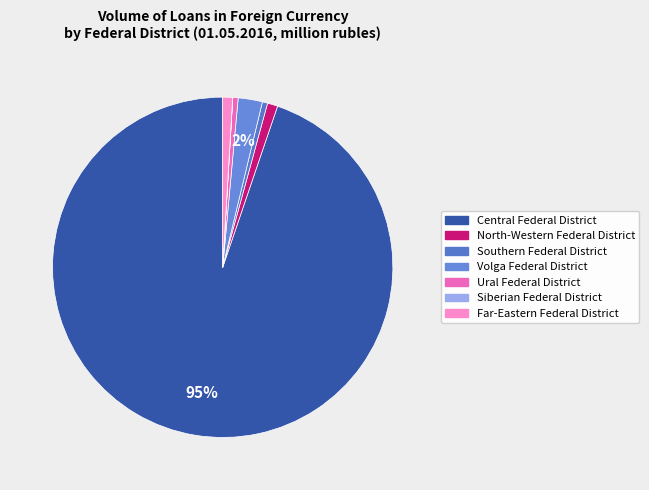

Does any single category account for the majority?

Yes